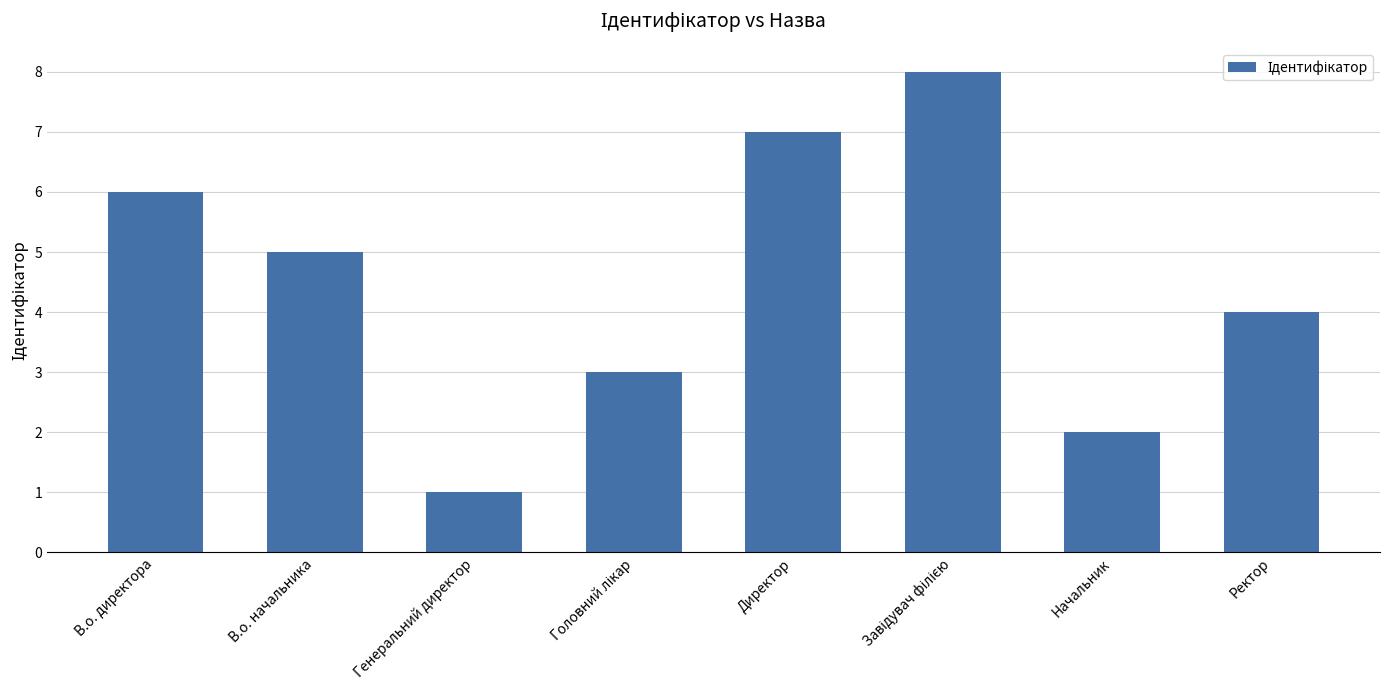

What is the difference between the maximum and minimum values?

7